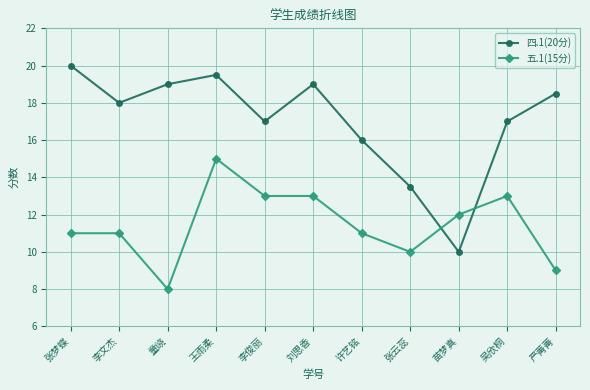

Where do 五.1(15分) and 四.1(20分) first cross each other?

张云蕊 and 苗梦真